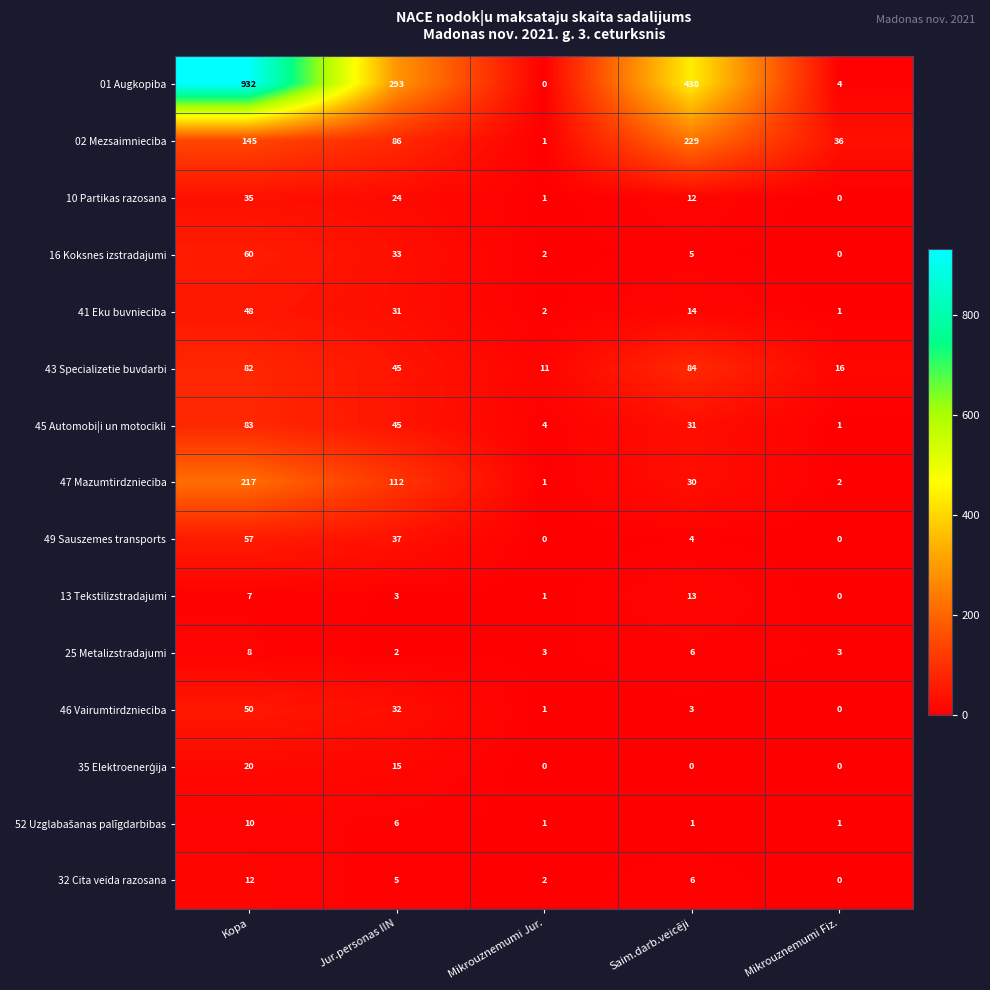

Which category has the highest value in the 43 Specializetie buvdarbi series?

Saim.darb.veicēji